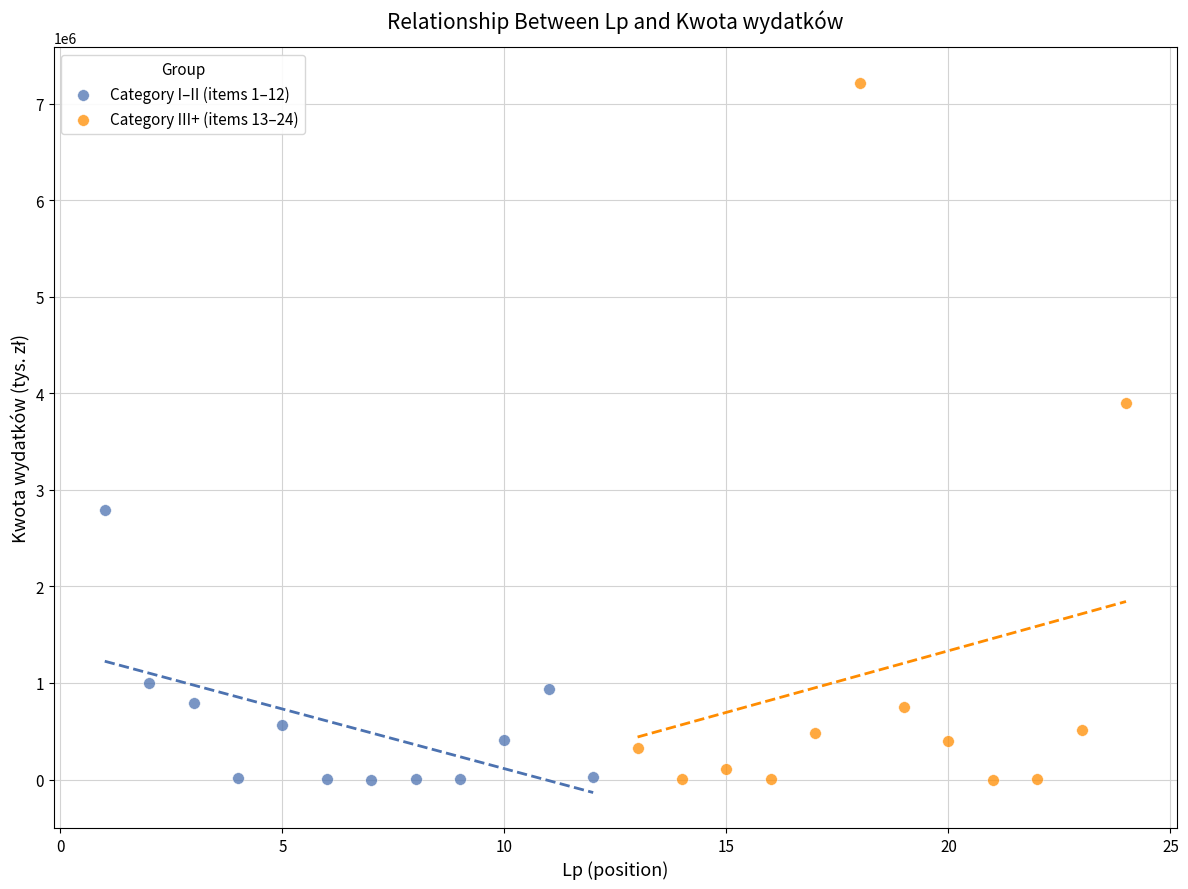

What are all the series names shown in the legend?

Category I–II (items 1–12), Category III+ (items 13–24)